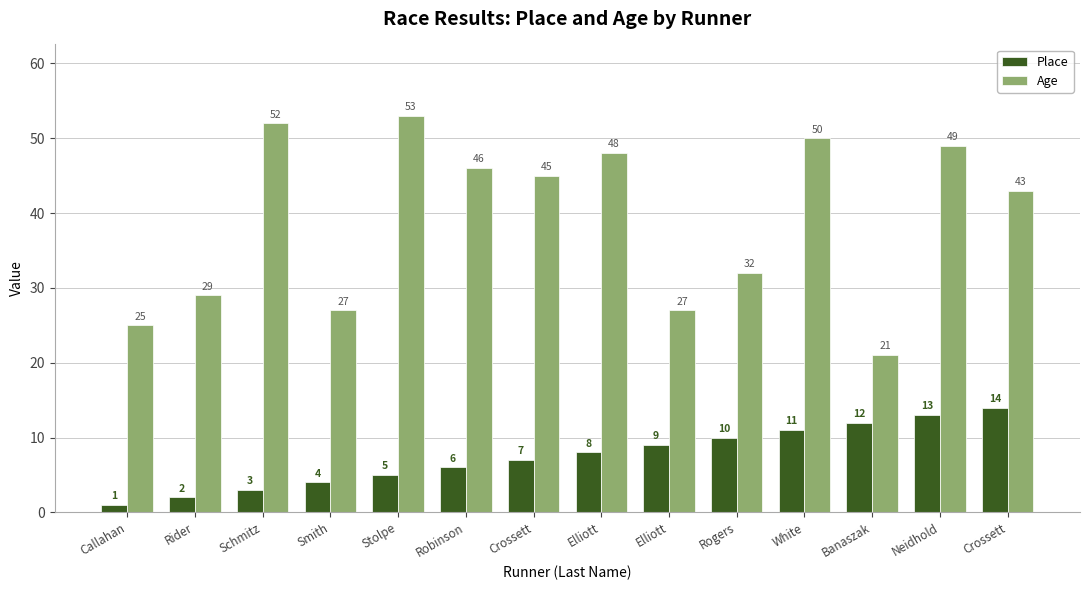

Count the number of data series in this chart.

2